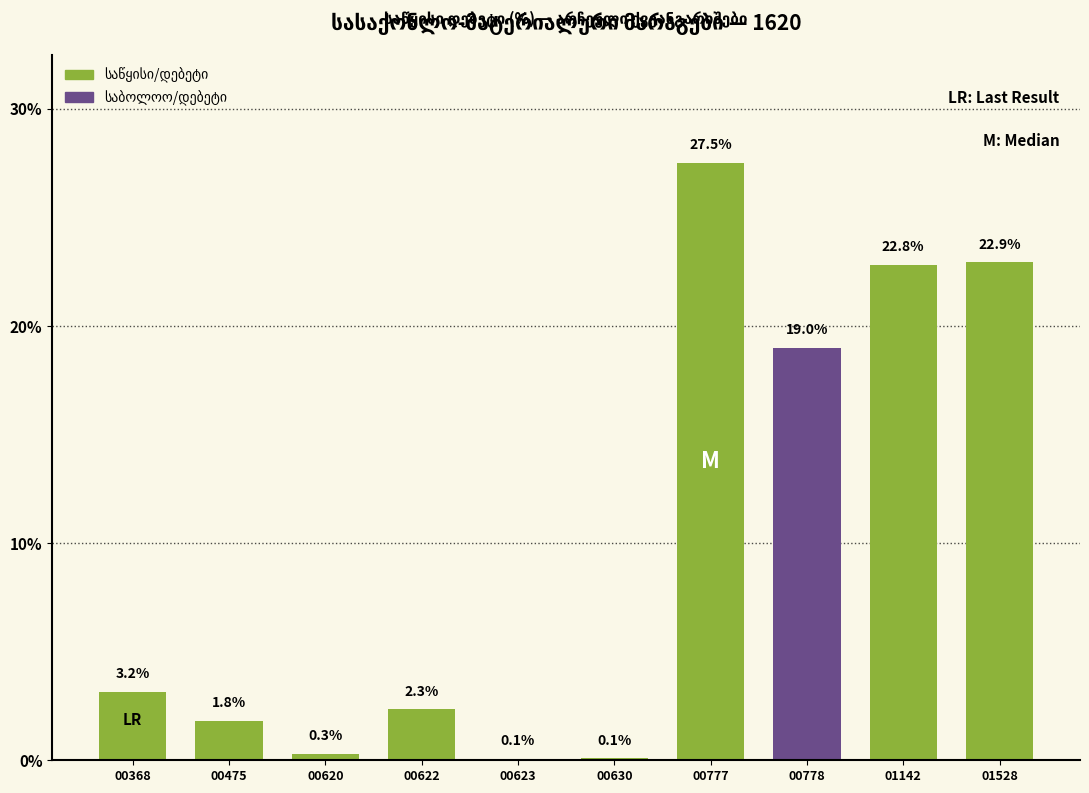

True or false: the data shows 3.5 at 00622.

False